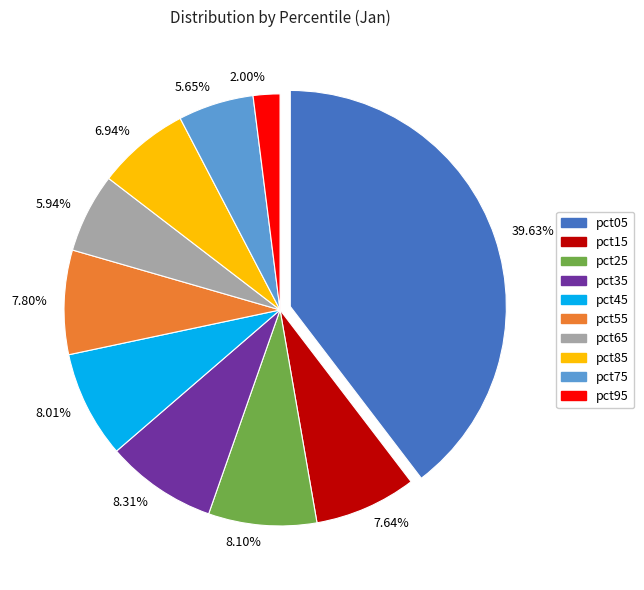

To the nearest percent, what is the average slice percentage?

10%